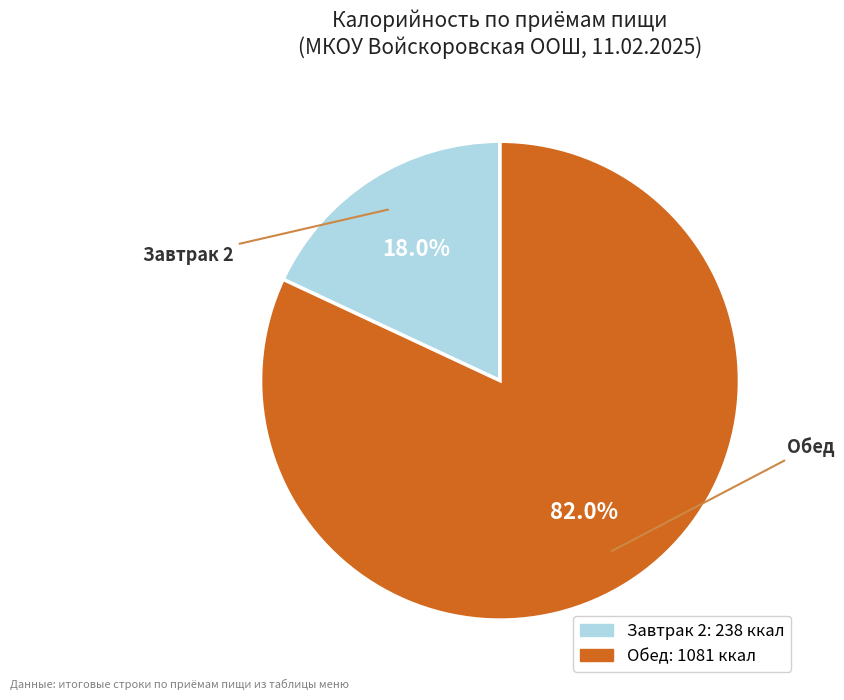

The Обед slice represents 82% of the pie. True or false?

True